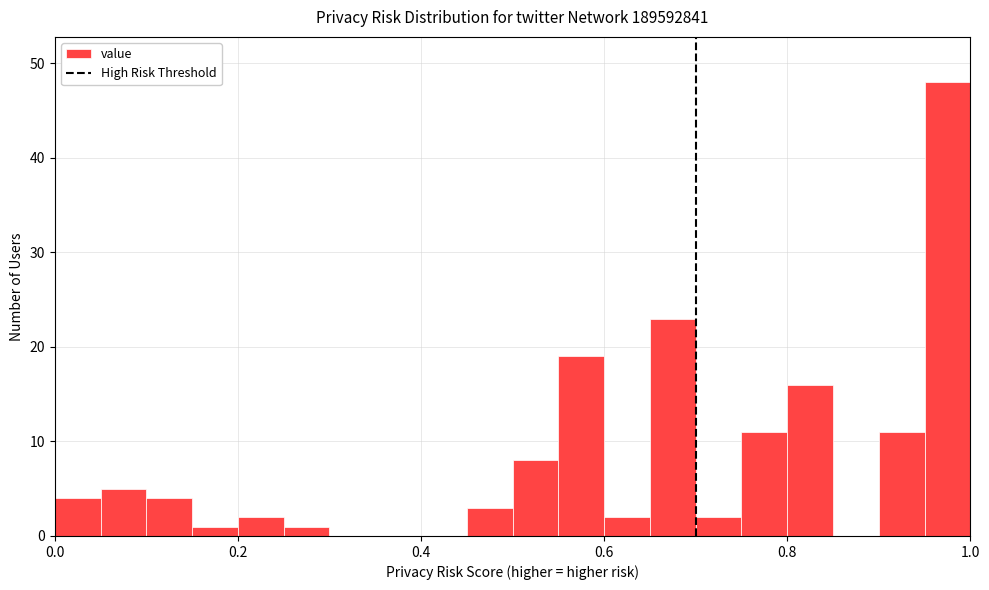

Read against the x-axis, roughly where is the centre of the tallest bar?

0.98